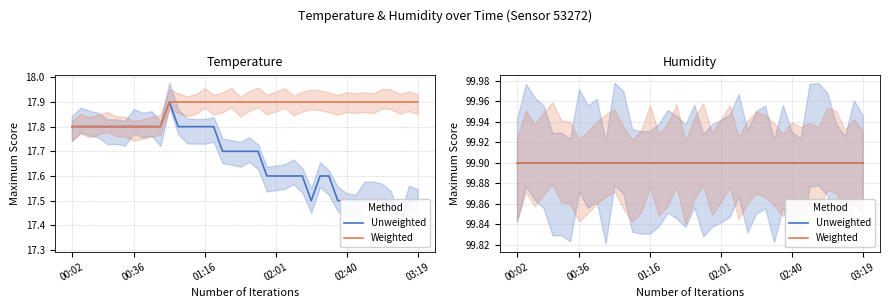

Reading left to right, extract all data points from this chart.

00:02=17.8	00:07=17.8	00:11=17.8	00:16=17.8	00:21=17.8	00:26=17.8	00:31=17.8	00:36=17.8	00:41=17.8	00:46=17.8	00:51=17.8	00:56=17.9	01:01=17.8	01:06=17.8	01:11=17.8	01:16=17.8	01:21=17.8	01:31=17.7	01:36=17.7	01:41=17.7	01:46=17.7	01:51=17.7	01:56=17.6	02:01=17.6	02:05=17.6	02:10=17.6	02:15=17.6	02:20=17.5	02:25=17.6	02:30=17.6	02:35=17.5	02:40=17.5	02:45=17.5	02:50=17.5	02:54=17.5	02:59=17.5	03:04=17.5	03:09=17.4	03:14=17.5	03:19=17.5